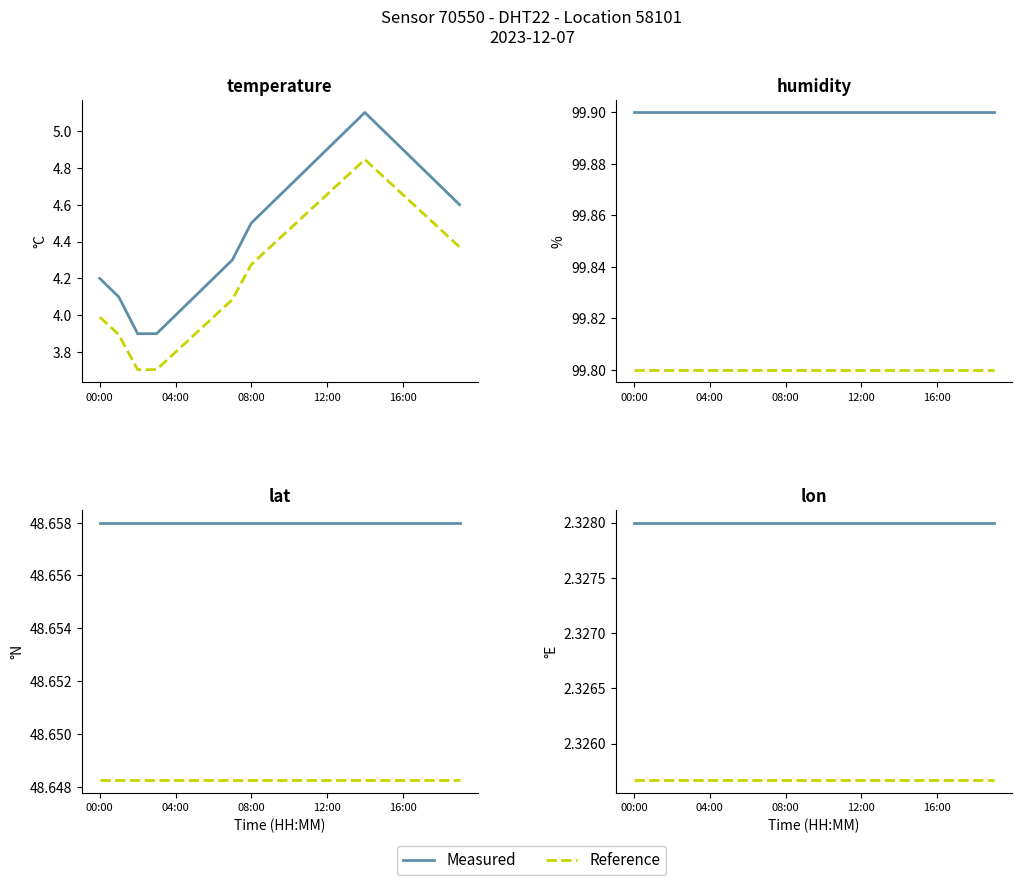

True or false: humidity and lat intersect in this chart.

False